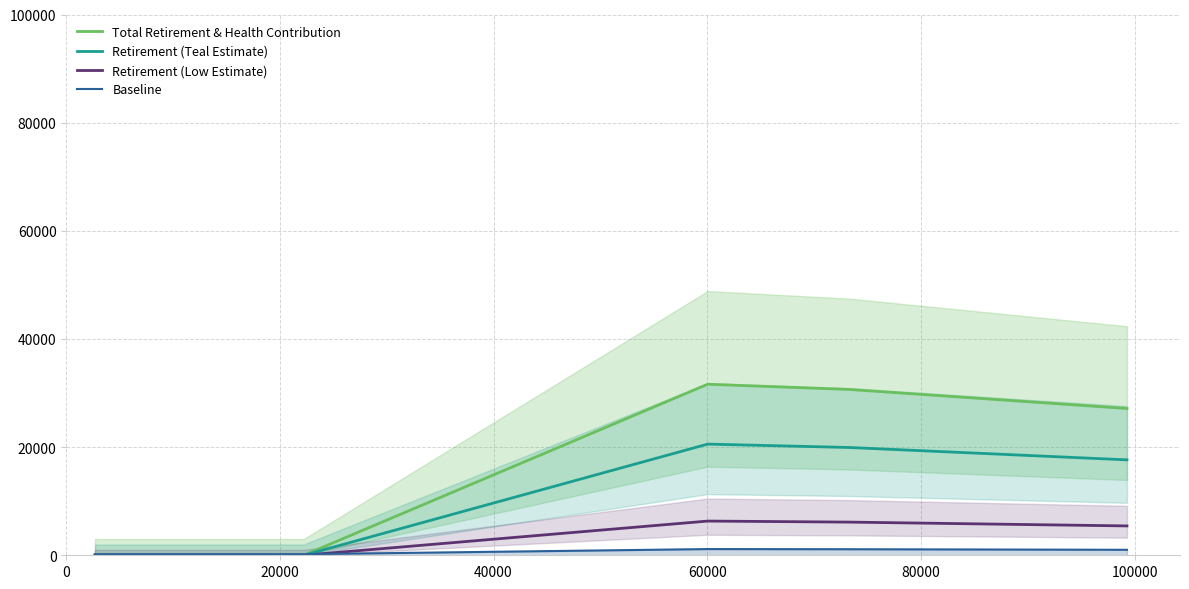

Reading left to right, transcribe all the data shown in this chart.

Total Retirement & Health Contribution: 0.0	0.0	0.0	0.0	31628.0	30665.0	27144.0
Retirement (Teal Estimate): 0.0	0.0	0.0	0.0	20558.2	19932.2	17643.6
Retirement (Low Estimate): 0.0	0.0	0.0	0.0	6325.6	6133.0	5428.8
Baseline: 200.0	200.0	200.0	200.0	1148.8	1119.9	1014.3